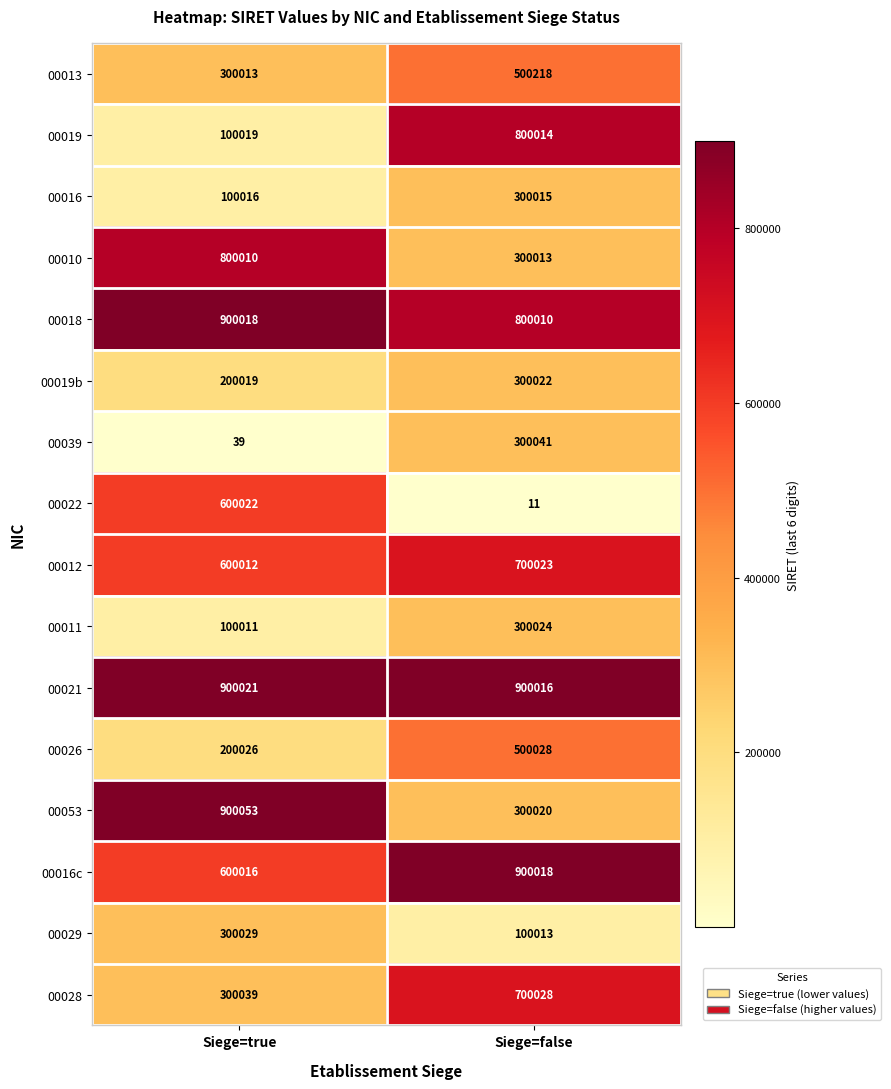

Is the value of 00028 at Siege=false greater than the value of 00013 at Siege=true?

Yes